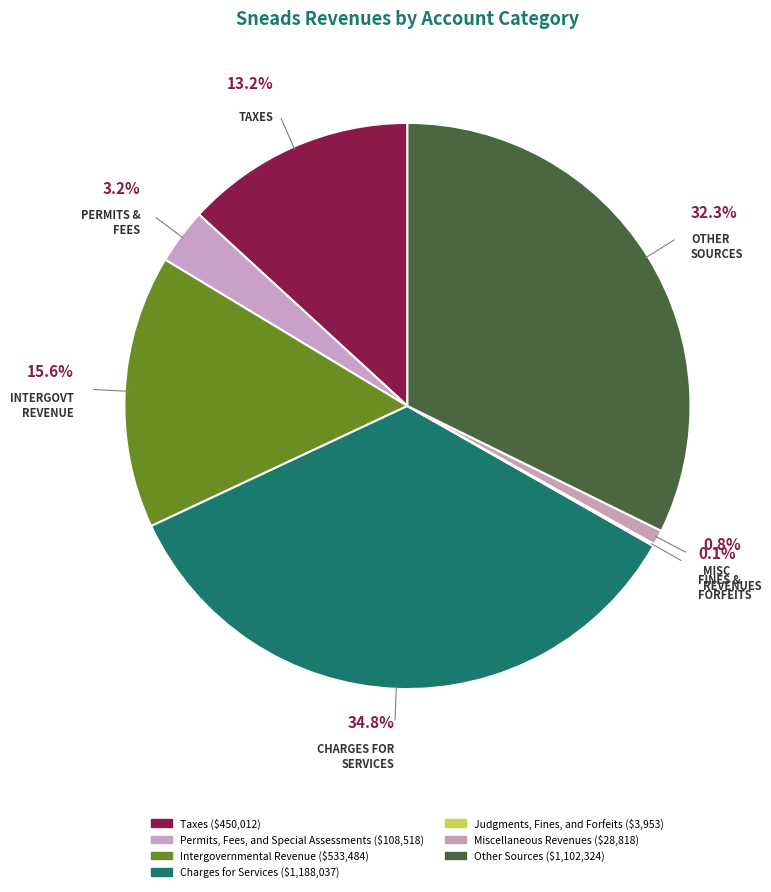

To the nearest percent, what is the average slice percentage?

14%